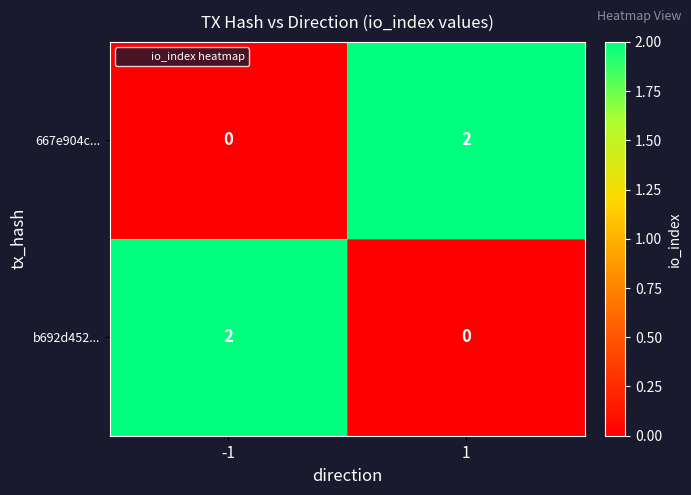

The value of 667e904c... at -1 is 1. True or false?

False